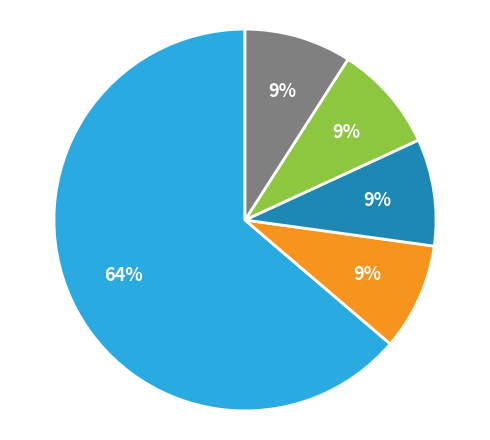

To the nearest percent, what is the difference between the largest and smallest slice percentages?

55%